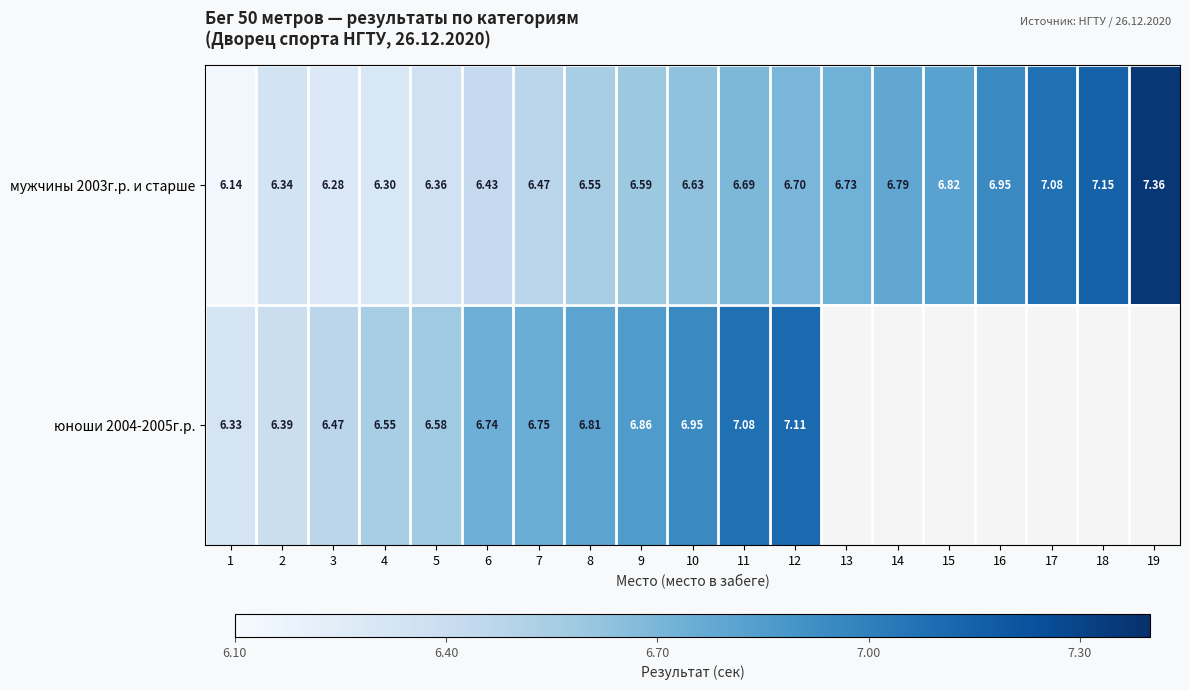

Is the value of юноши 2004-2005г.р. at 5 greater than the value of мужчины 2003г.р. и старше at 3?

Yes